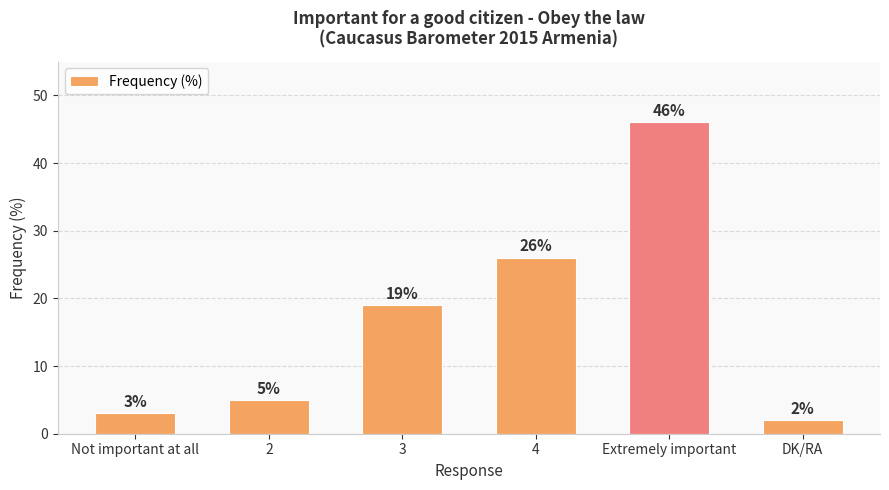

What is the minimum value shown in the chart?

2